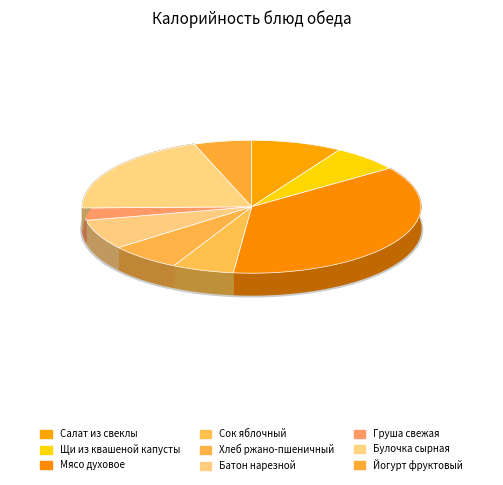

Rank the categories by value from lowest to highest.

Груша свежая, Йогурт фруктовый, Сок яблочный, Щи из квашеной капусты, Хлеб ржано-пшеничный, Батон нарезной, Салат из свеклы, Булочка сырная, Мясо духовое